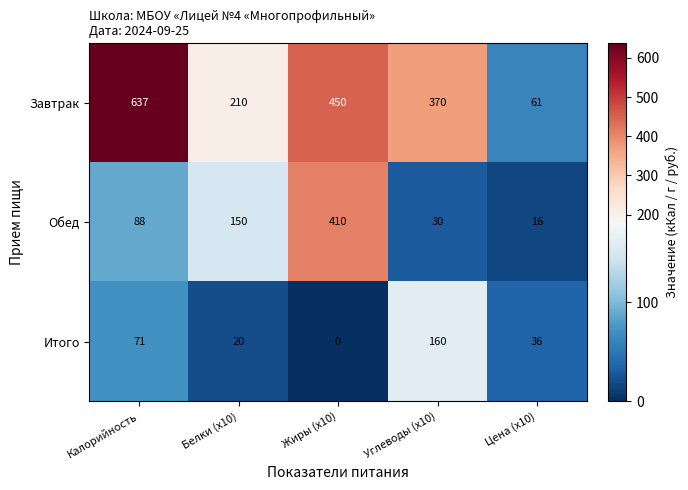

The value of Обед at Белки (x10) is 218. True or false?

False